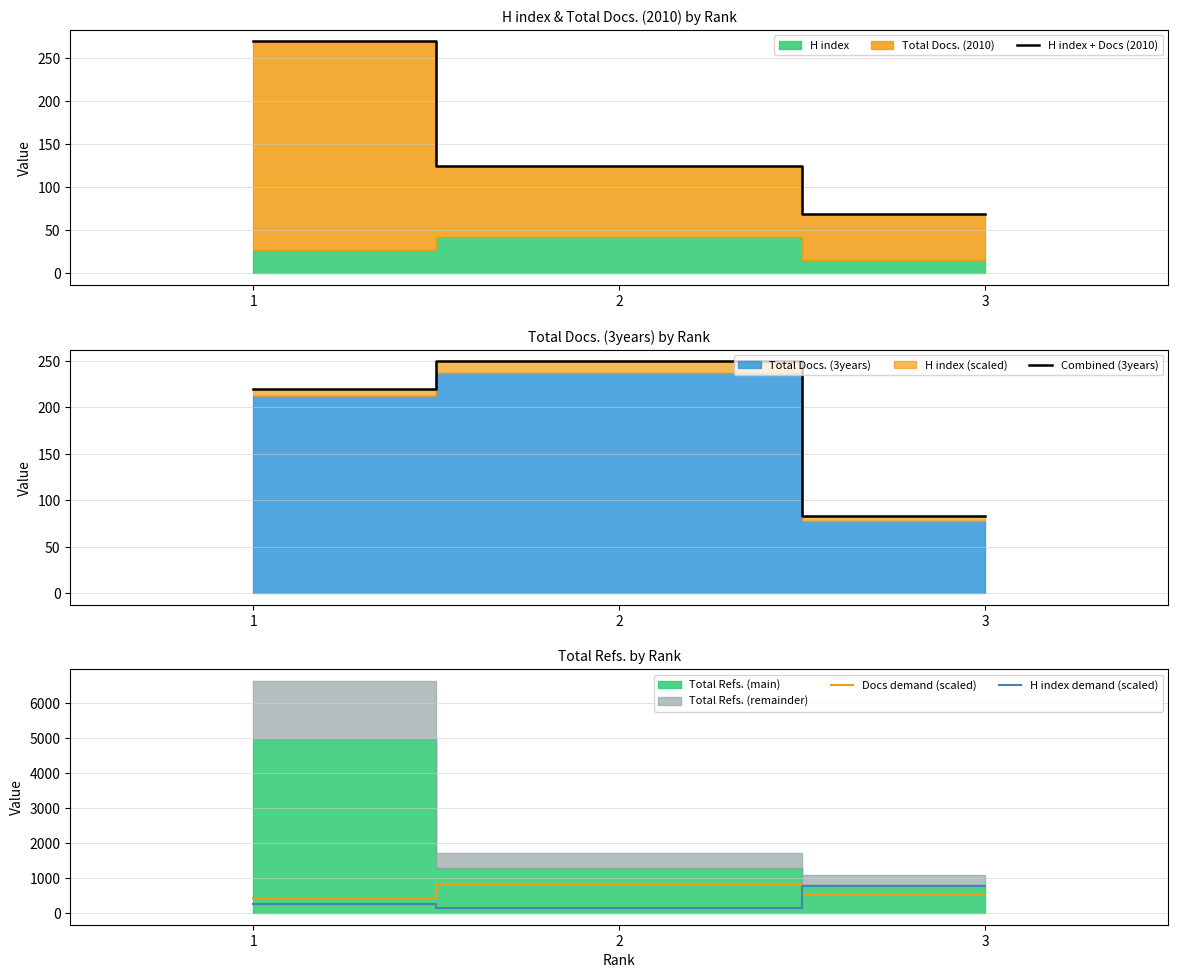

The value of H index demand (scaled) at 1 is 270. True or false?

True